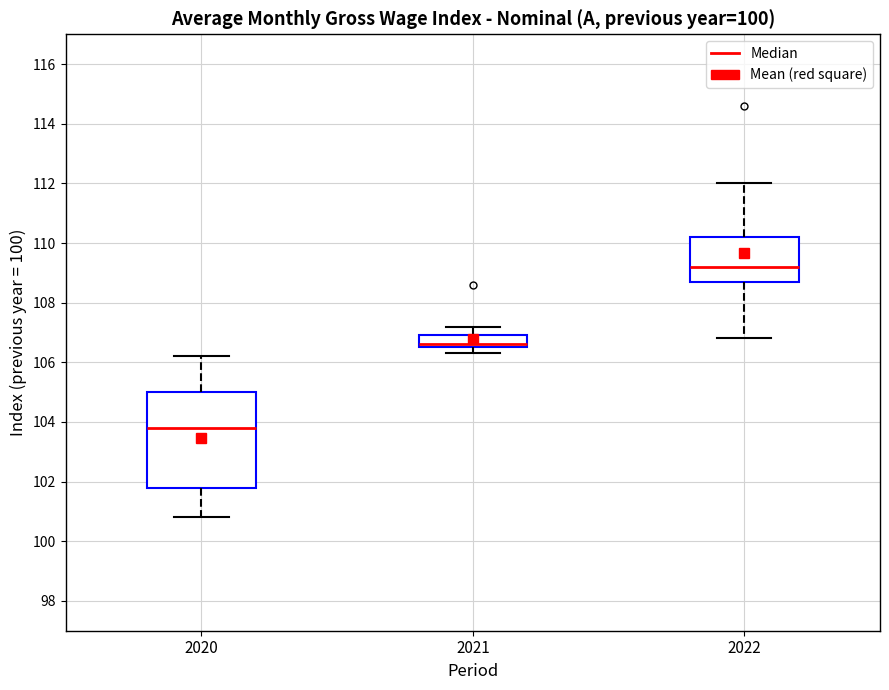

Which box has the lowest median line?

2020